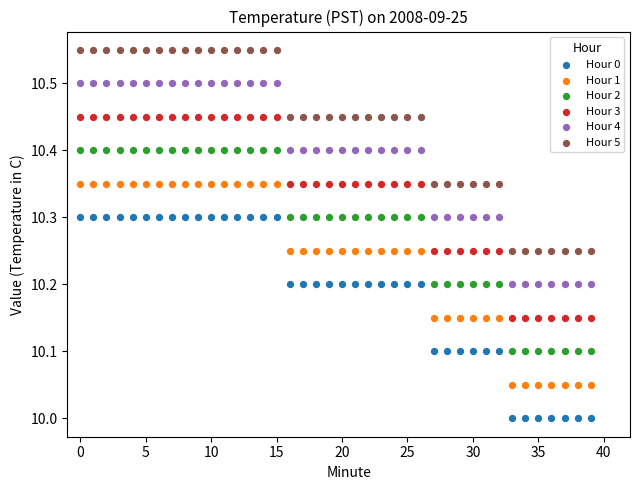

Which series reaches the minimum Y coordinate?

Hour 0